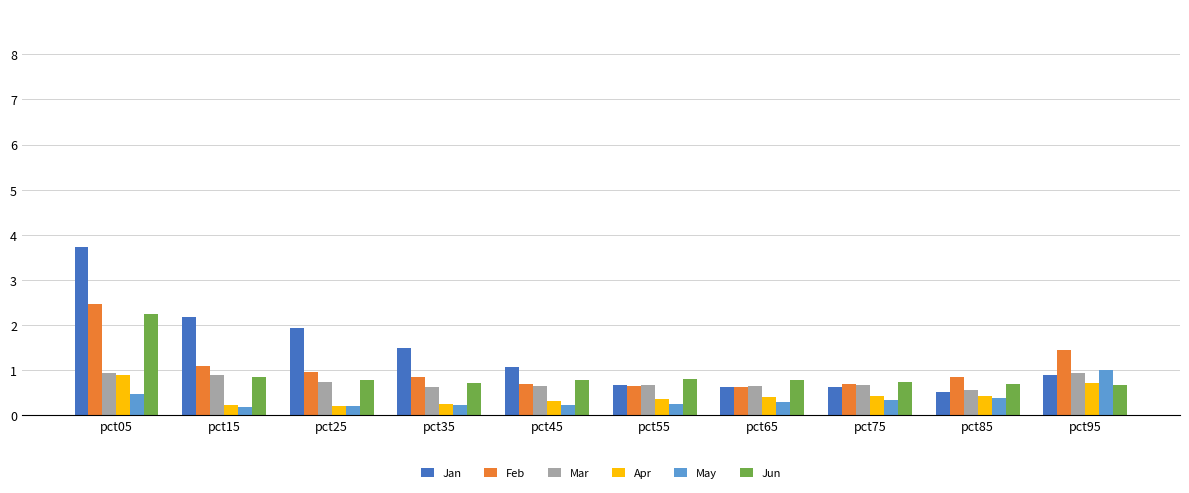

The value of Feb at pct65 is 0.6. True or false?

True